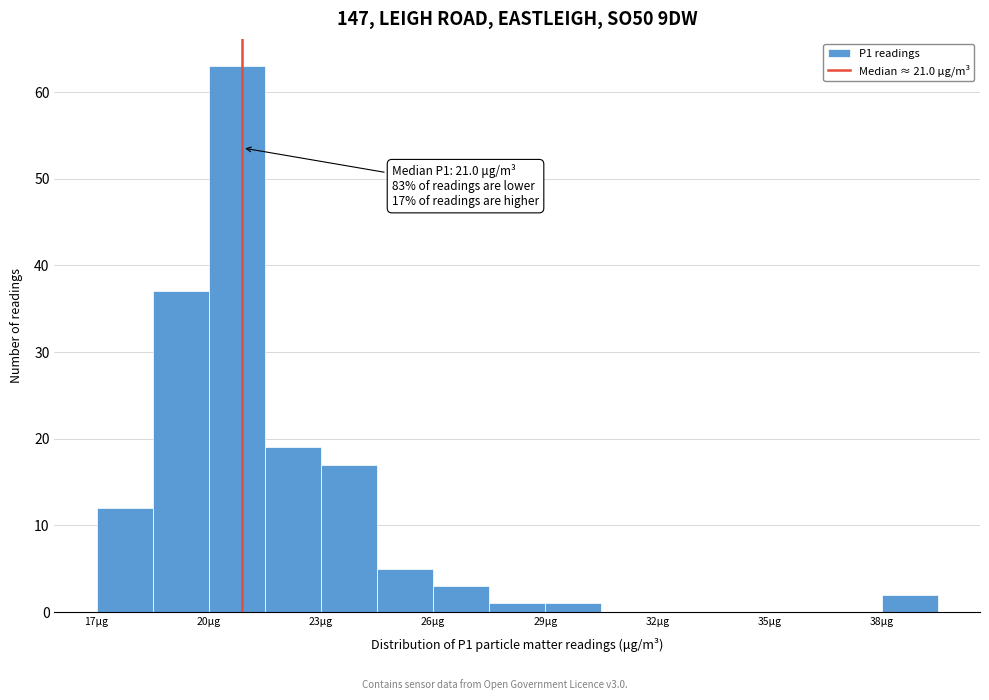

Around what value on the x-axis is the tallest bar? Give the approximate position of its centre, as read against the axis.

21.0